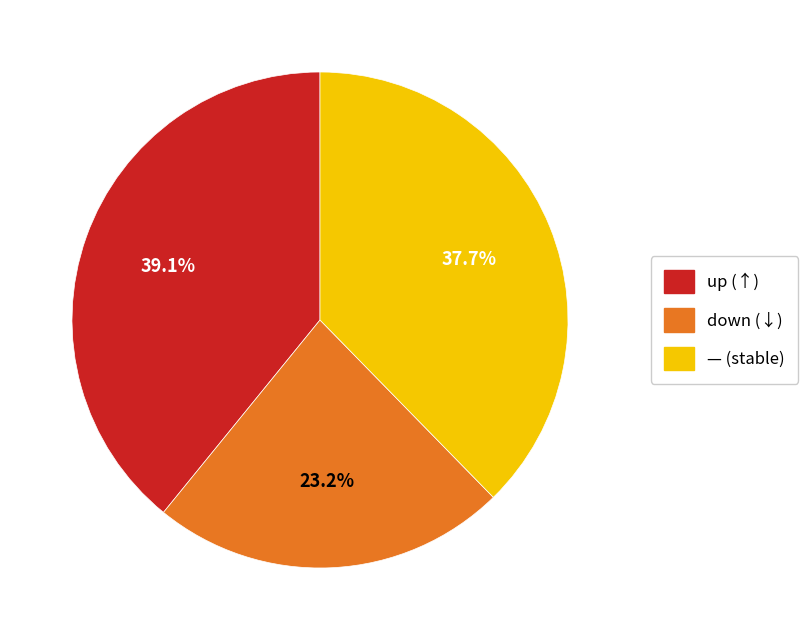

Is there a majority slice in this chart?

No